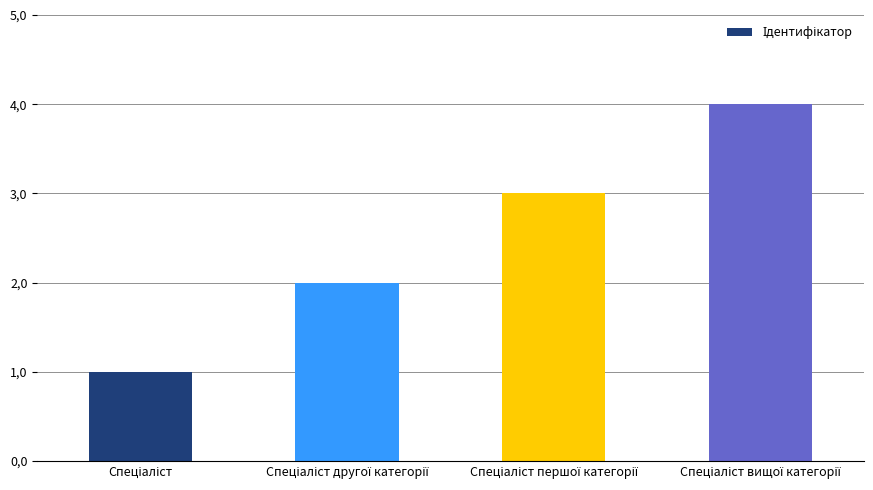

What is the sum of all values?

10